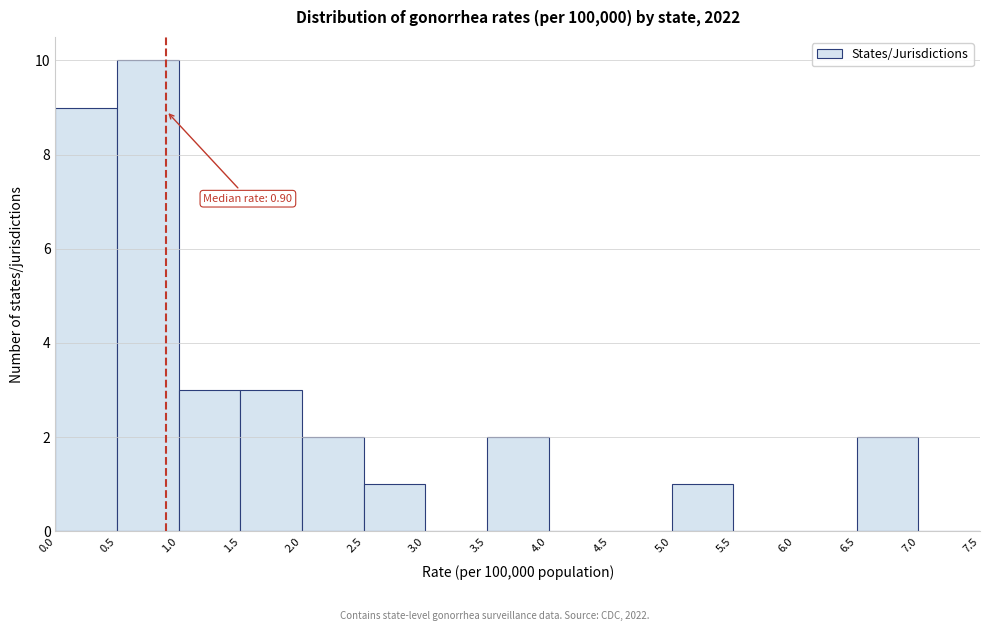

Which range on the x-axis has the tallest bar?

0.5 to 1.0